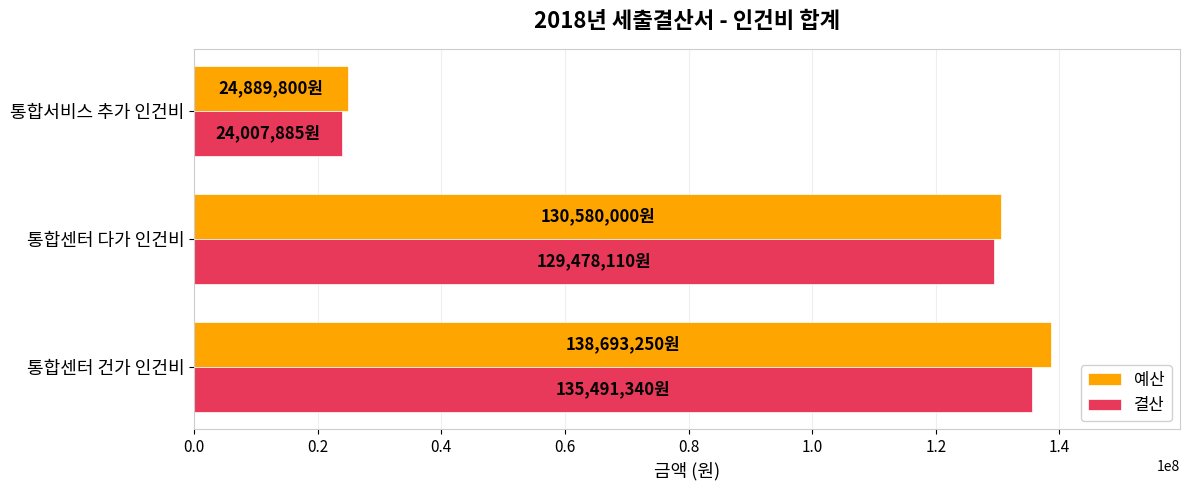

What is the minimum value for 예산?

24889800